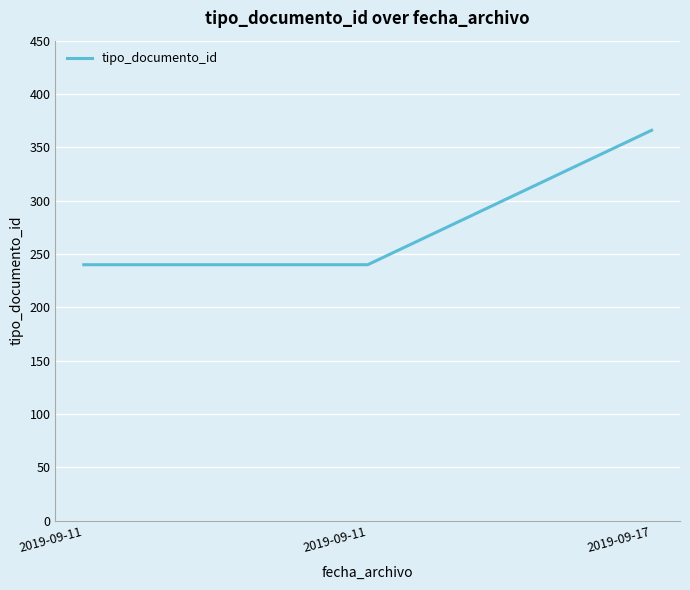

Reading left to right, transcribe all the data shown in this chart.

240	240	366